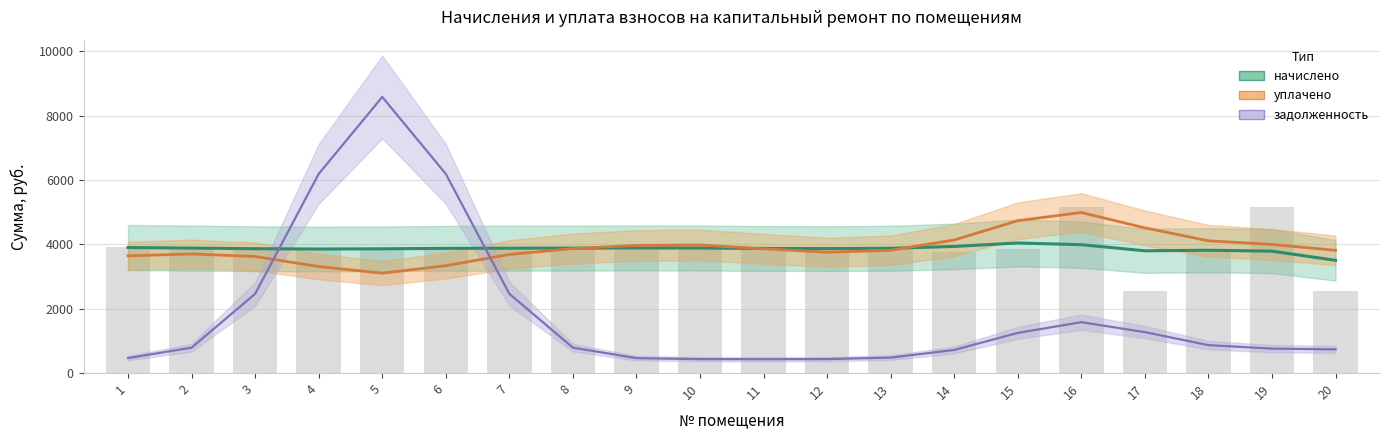

At how many categories does at least one series exceed 3967?

11